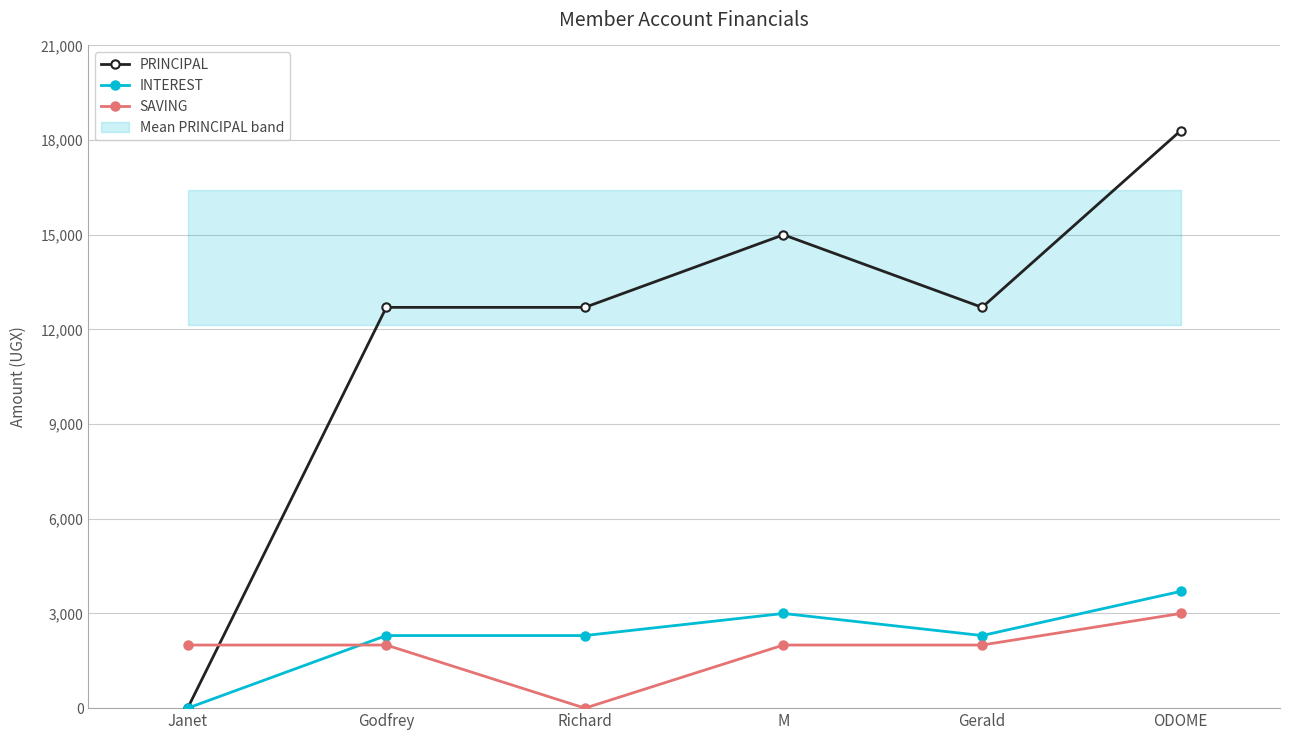

Where does the PRINCIPAL series first go above 12700?

M